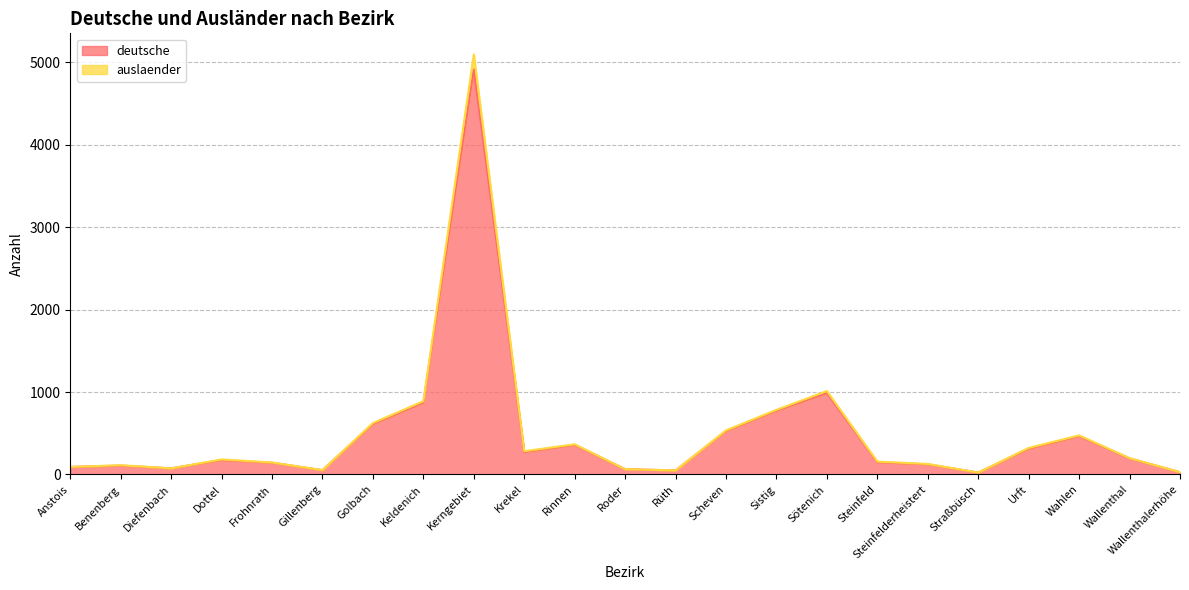

Rank the categories by deutsche value from lowest to highest.

Straßbüsch, Wallenthalerhöhe, Rüth, Gillenberg, Roder, Diefenbach, Anstois, Benenberg, Steinfelderheistert, Frohnrath, Steinfeld, Dottel, Wallenthal, Krekel, Urft, Rinnen, Wahlen, Scheven, Golbach, Sistig, Keldenich, Sötenich, Kerngebiet